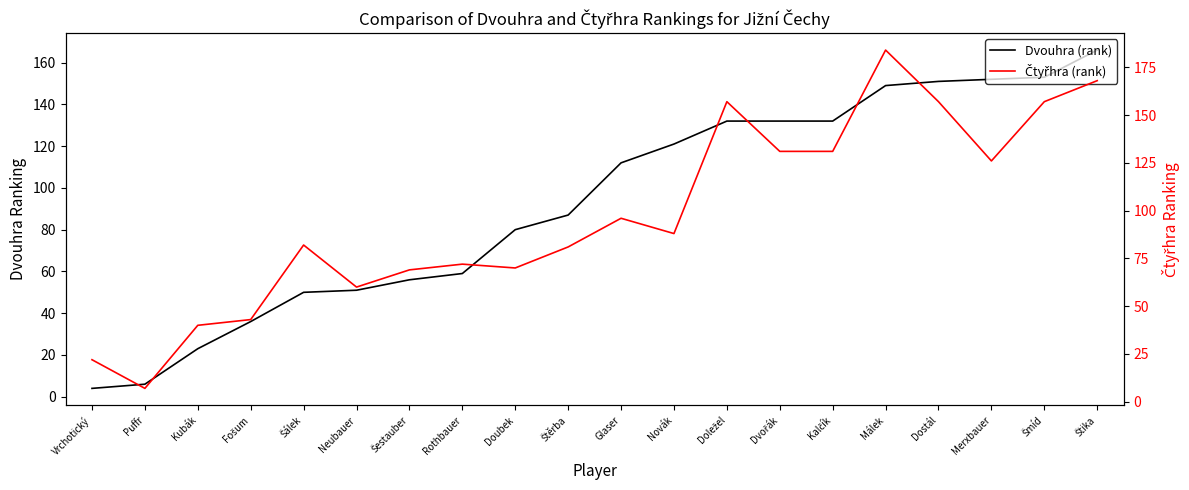

What is the label of the 5th point from the left?

Šálek